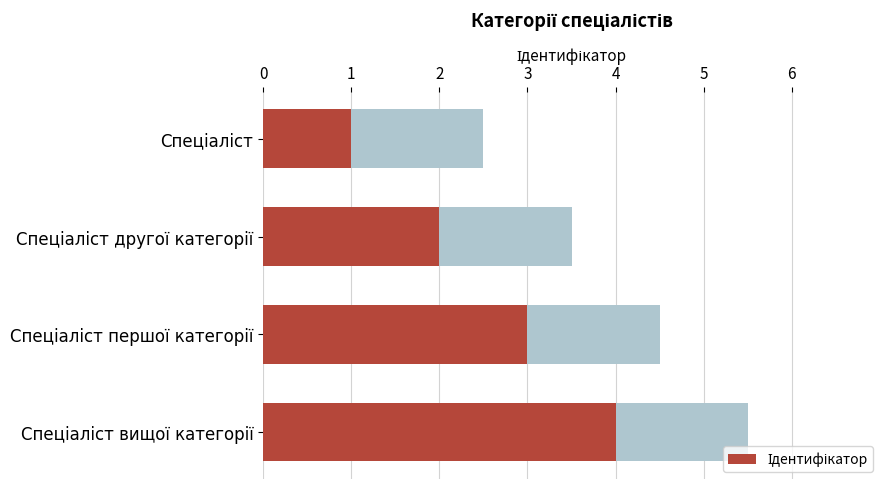

What is the difference between the maximum and minimum values?

3